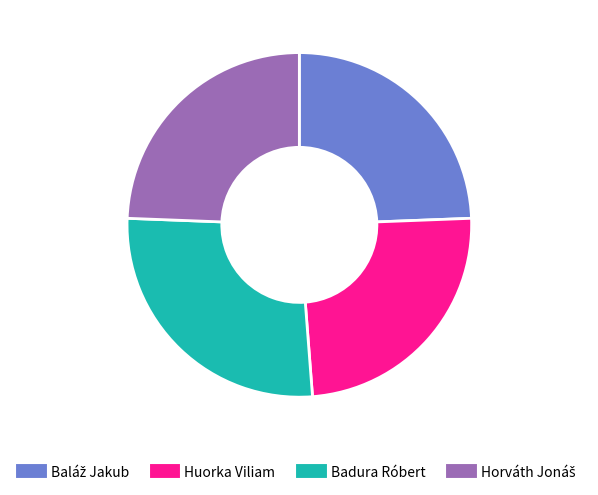

Is there any slice that represents more than half of the pie?

No